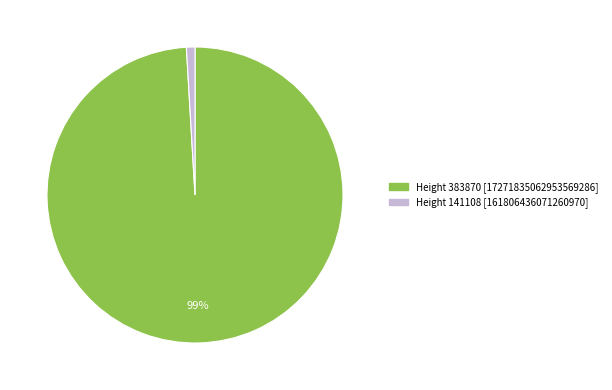

Between Height 141108 [161806436071260970] and Height 383870 [17271835062953569286], which is larger?

Height 383870 [17271835062953569286]